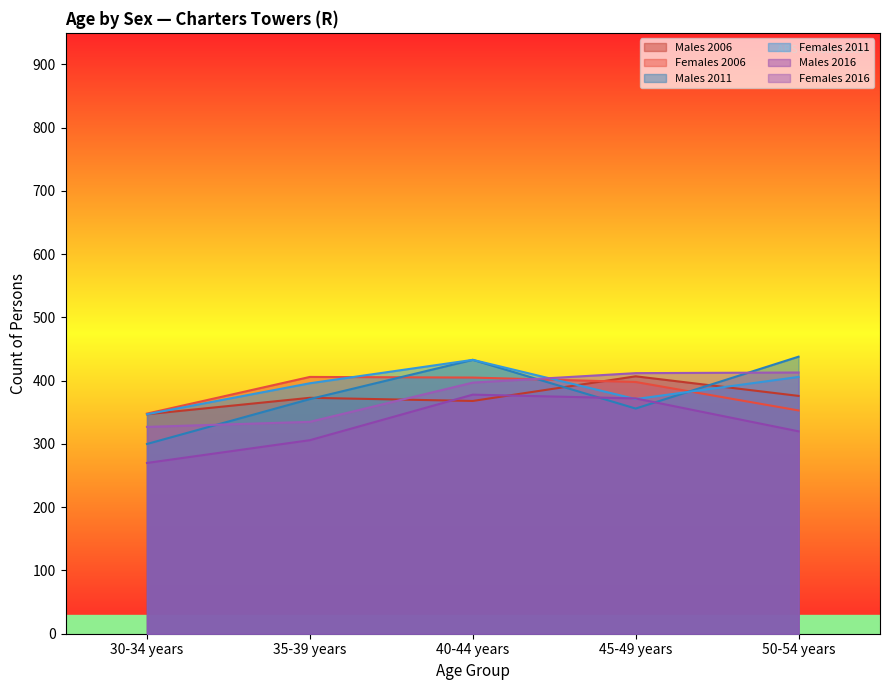

What is the sum of the Females 2011 values at 30-34 years and 40-44 years?

780